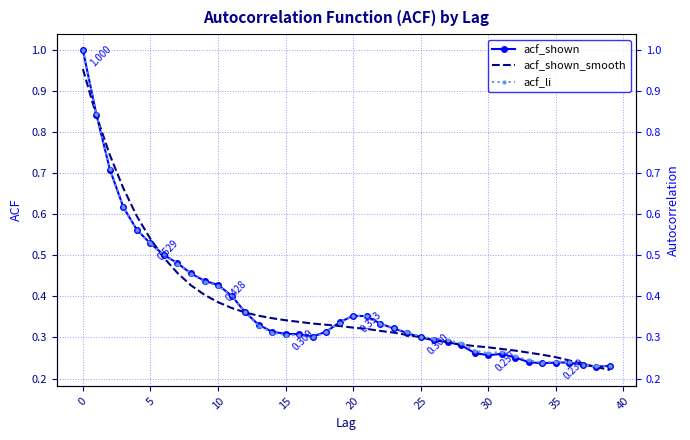

True or false: acf_shown_smooth has a value of 0.3 at 22.

True